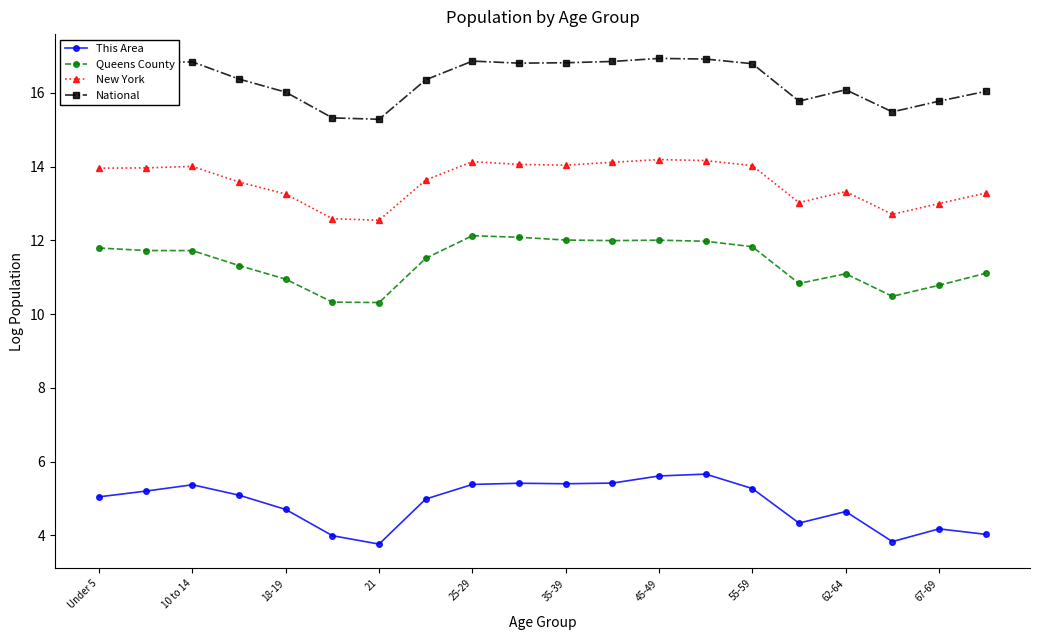

Rank the series by their average value, from lowest to highest.

This Area, Queens County, New York, National